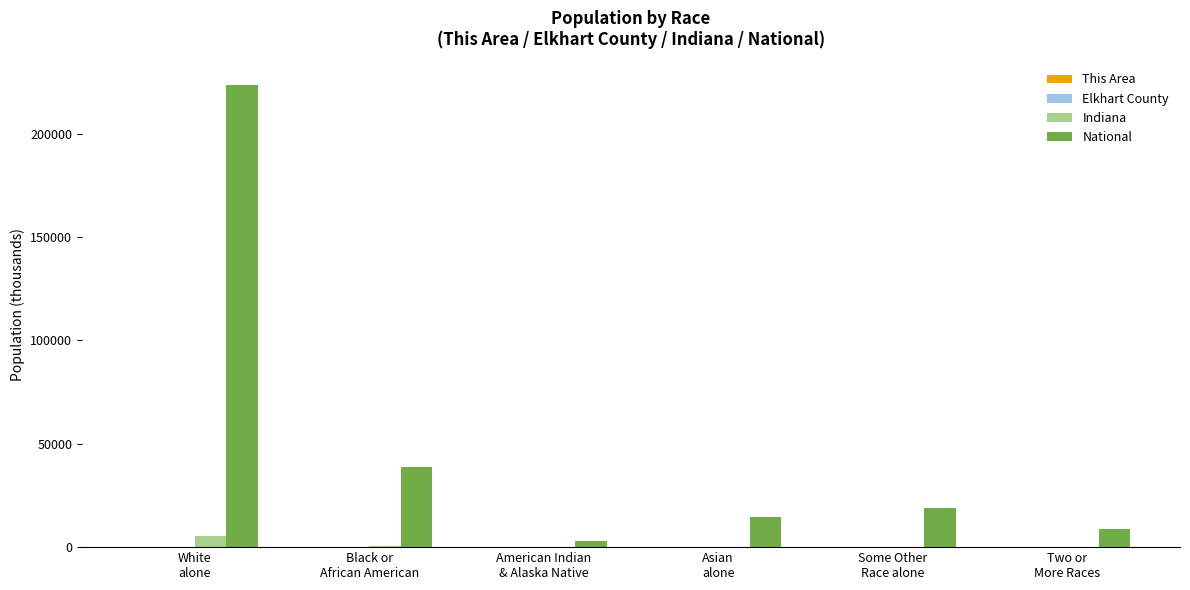

What is the greatest value displayed?

223553.3